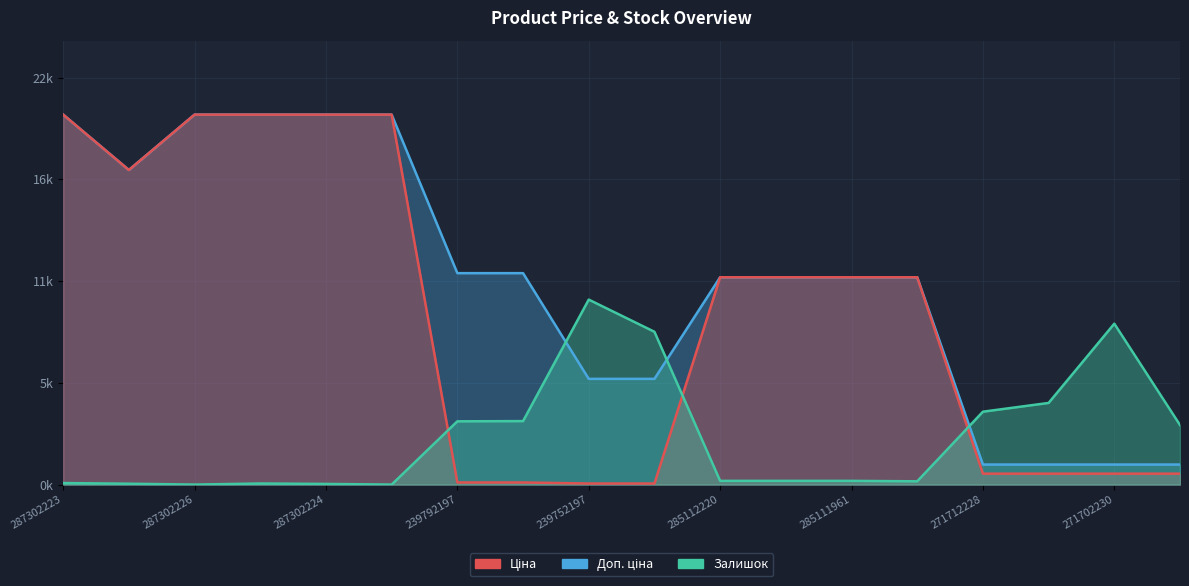

At 271712227, list the series in order from largest to smallest.

Залишок, Доп. ціна, Ціна